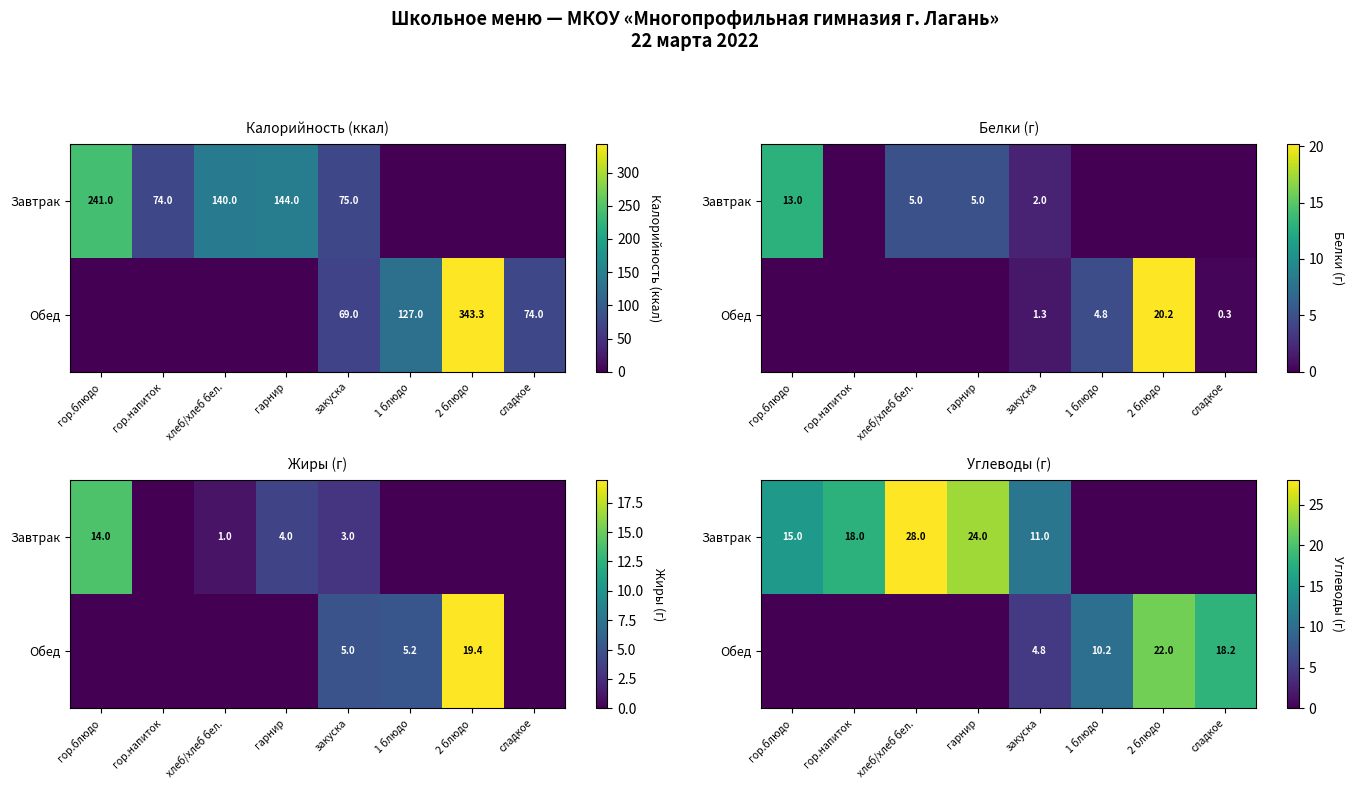

What is the difference between the maximum and minimum values in the Завтрак series?

28.0